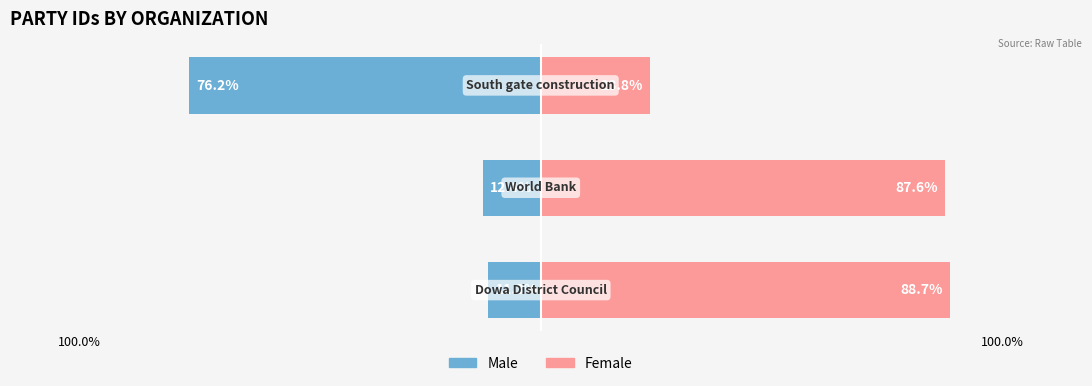

What is the sum of all Male values?

-100.0